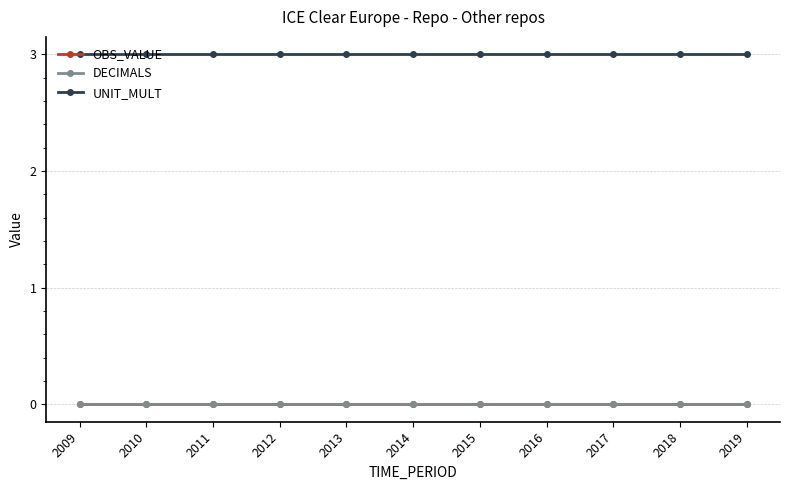

Is this an area chart (filled region under the line)?

No